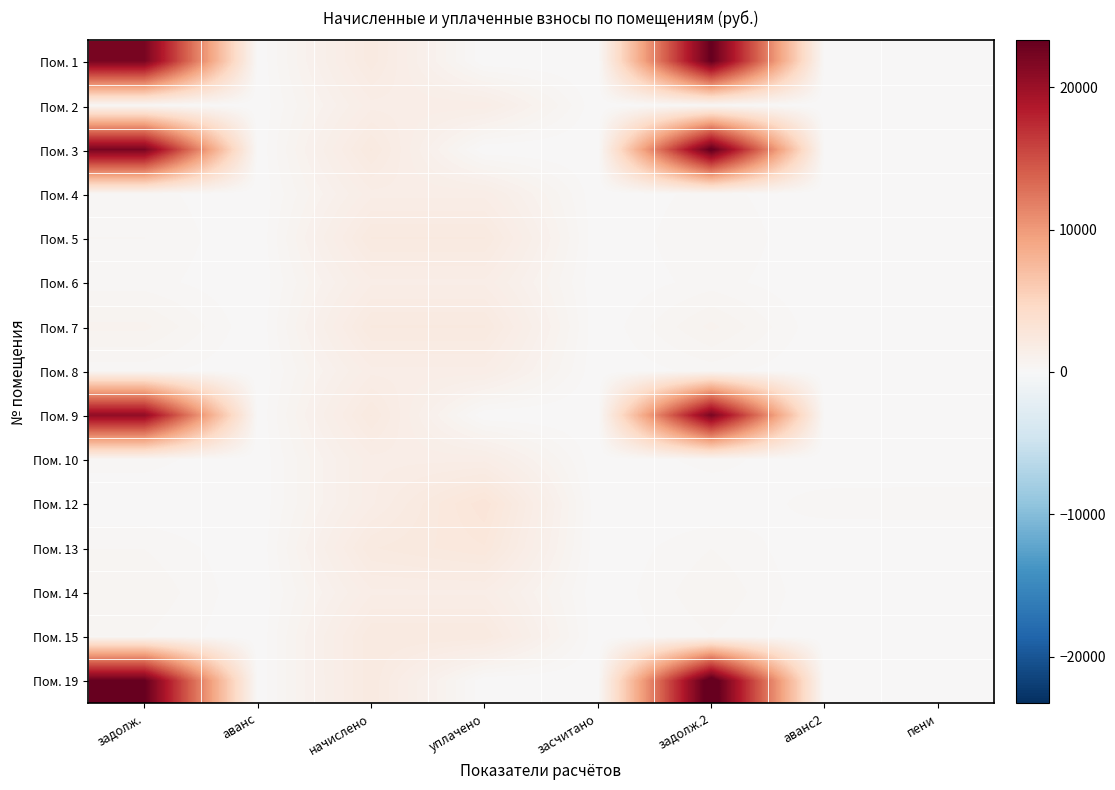

Which series has the largest range (max minus min)?

Пом. 19